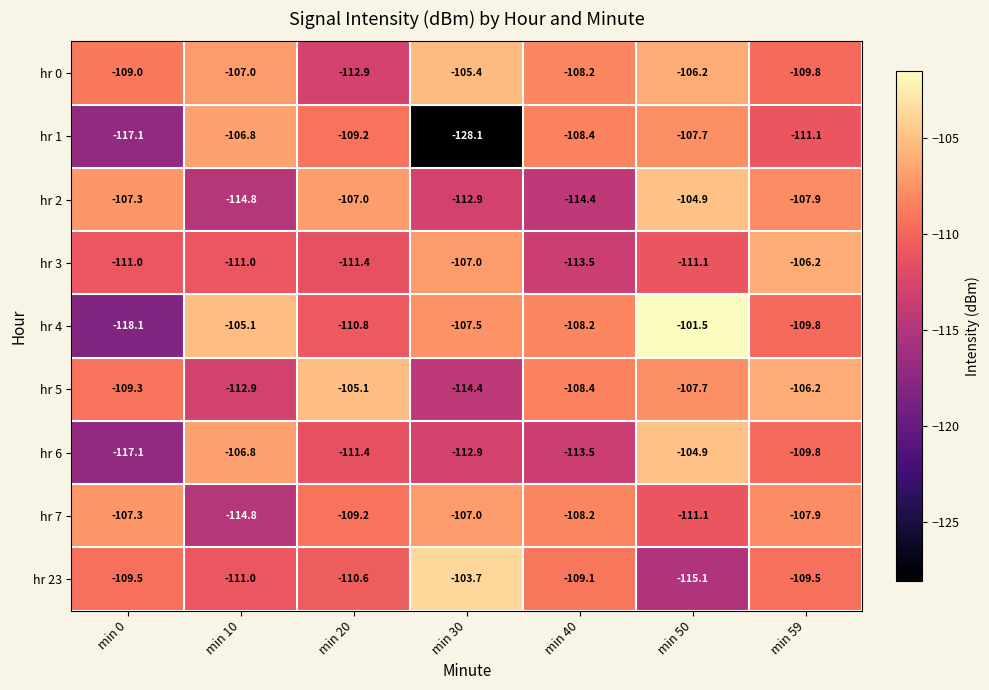

True or false: hr 2 has a value of -67.3 at min 50.

False